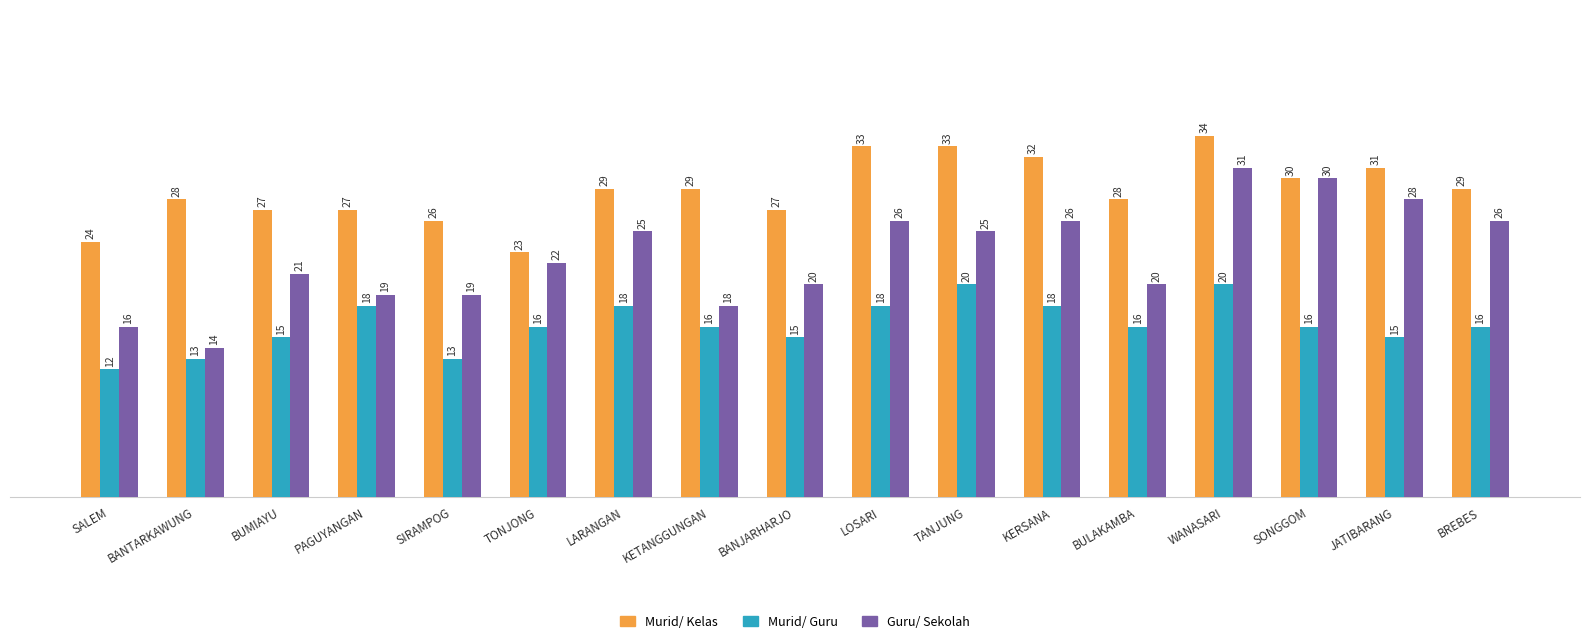

What is the total value across all series at TANJUNG?

78